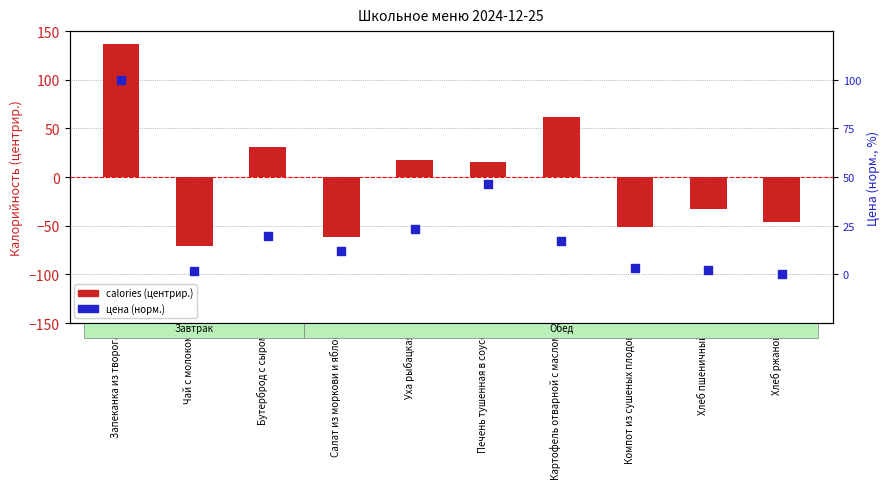

What is the total value across all series at Бутерброд с сыром?

0.5